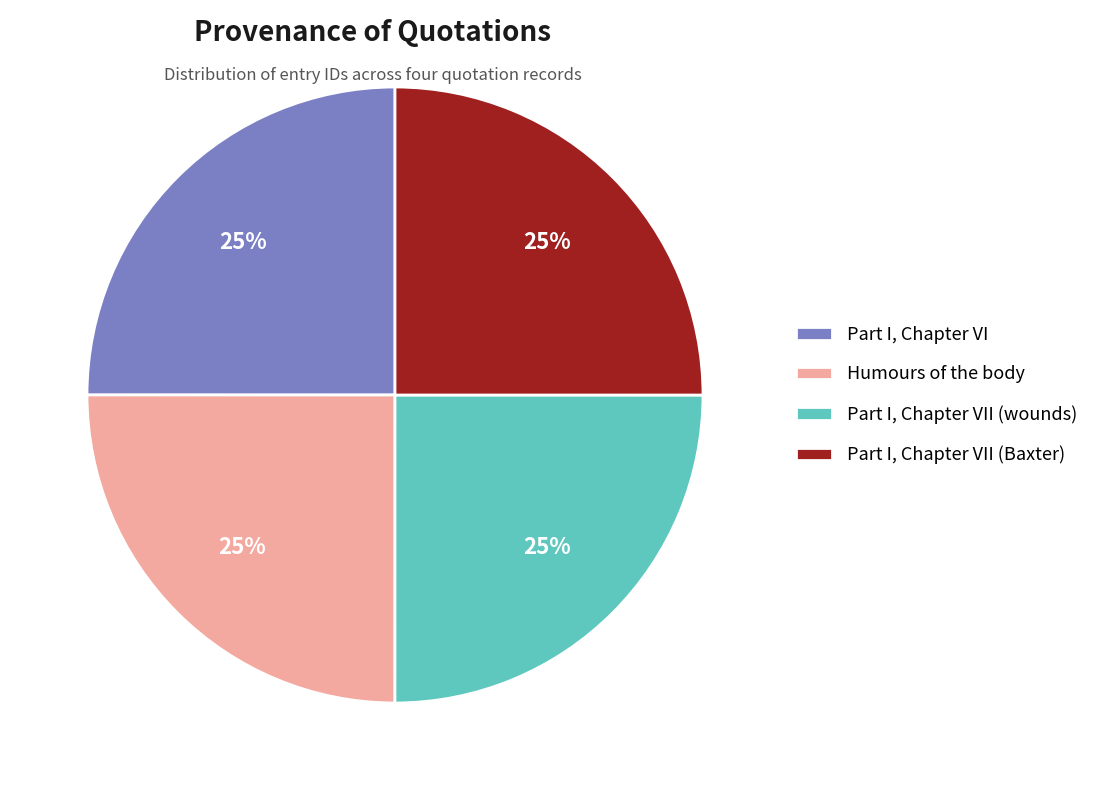

To the nearest percent, what percentage of the pie is Part I, Chapter VI?

25%